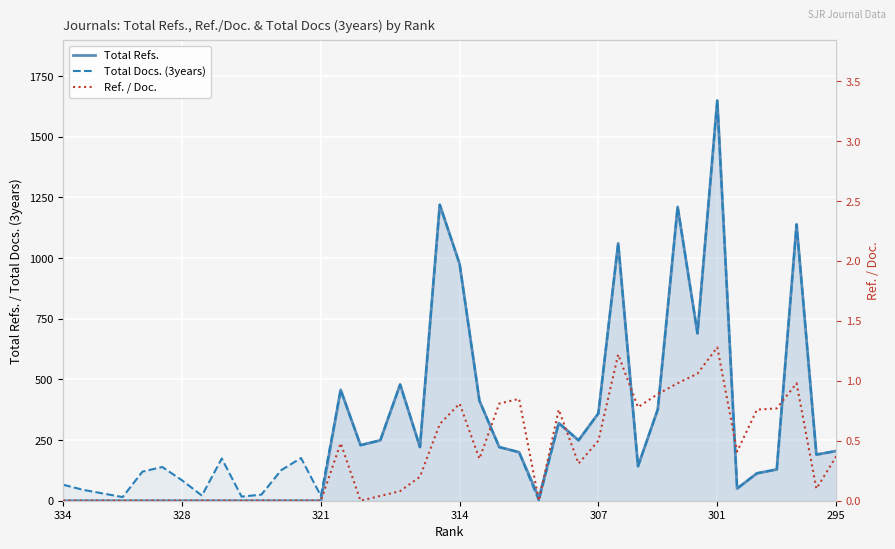

The Total Refs. series shows 510 at 321. True or false?

False